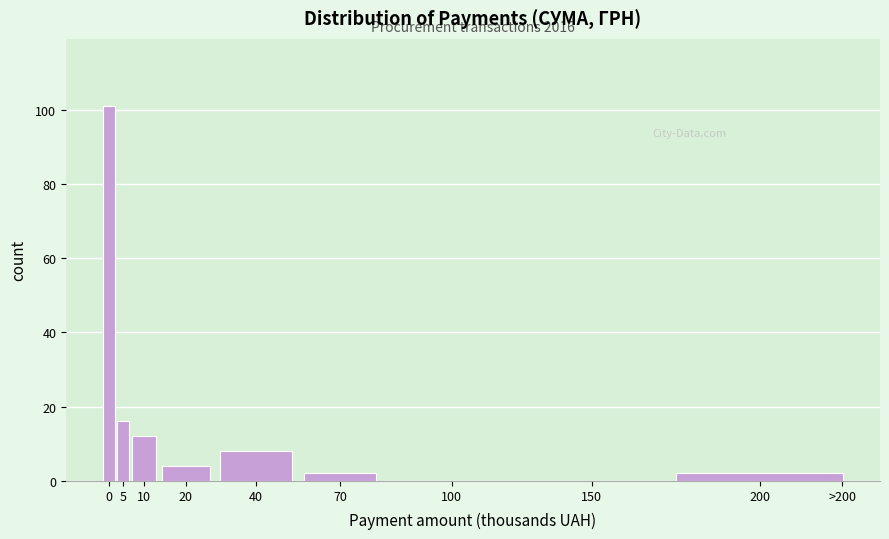

Reading right to left, list all the values displayed in this chart.

200=2	150=0	100=0	70=2	40=8	20=4	10=12	5=16	0=101